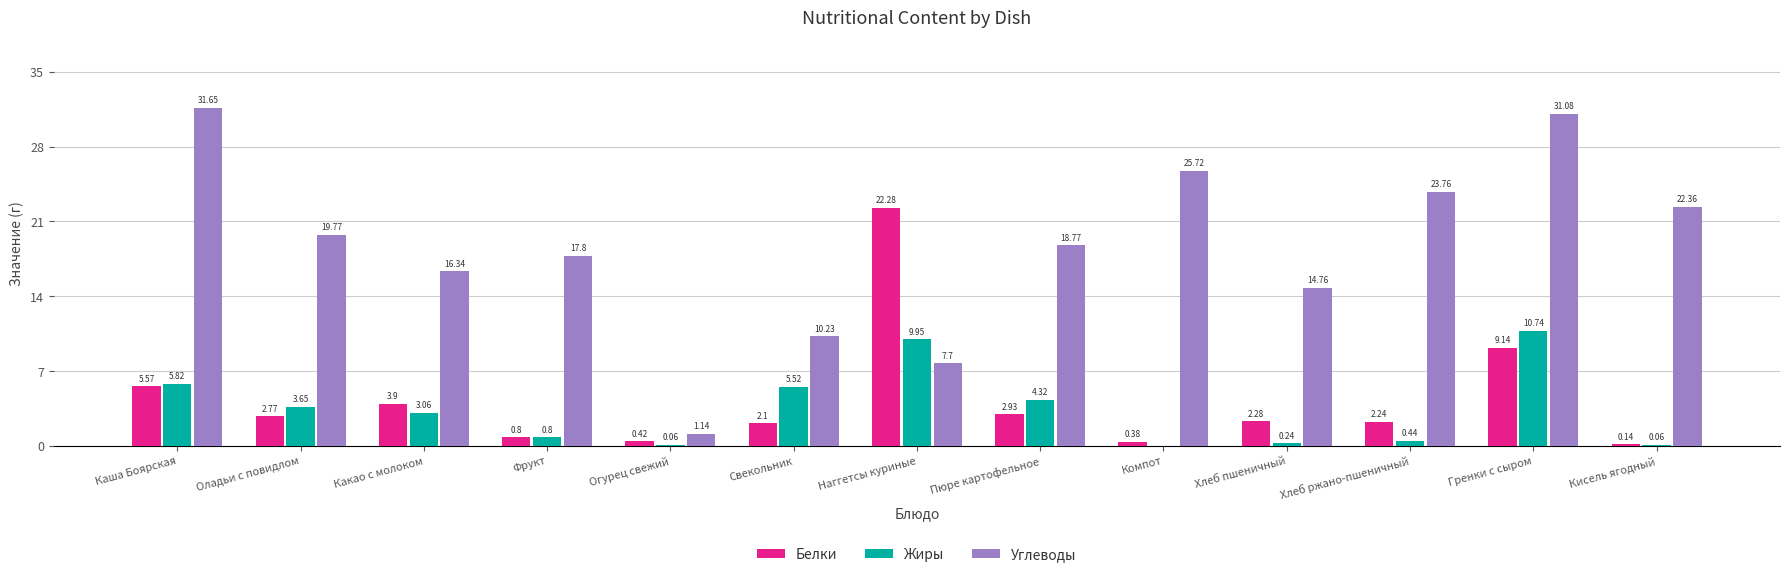

Which series has the largest total across all categories?

Углеводы